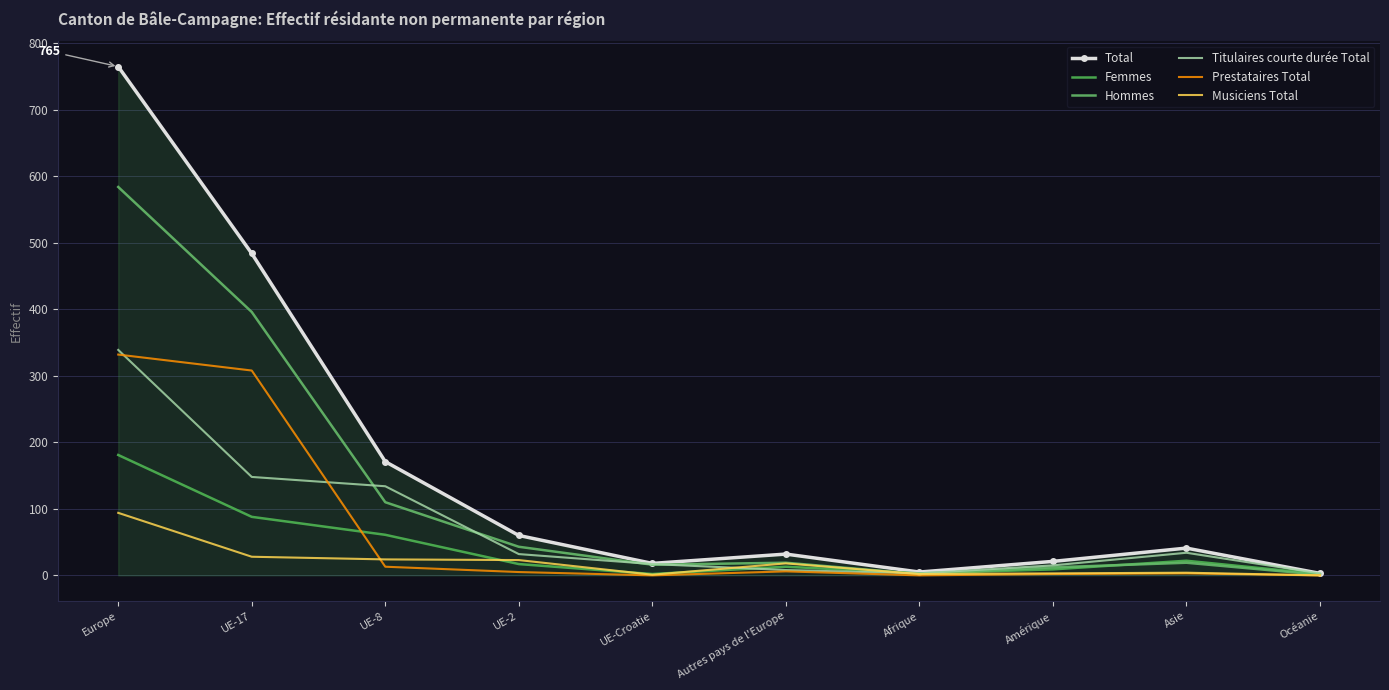

Reading right to left, extract all data points from this chart.

Total: Océanie=3	Asie=41	Amérique=21	Afrique=5	Autres pays de l'Europe=32	UE-Croatie=18	UE-2=60	UE-8=171	UE-17=484	Europe=765
Femmes: Océanie=2	Asie=22	Amérique=9	Afrique=3	Autres pays de l'Europe=13	UE-Croatie=2	UE-2=17	UE-8=61	UE-17=88	Europe=181
Hommes: Océanie=1	Asie=19	Amérique=12	Afrique=2	Autres pays de l'Europe=19	UE-Croatie=16	UE-2=43	UE-8=110	UE-17=396	Europe=584
Titulaires courte durée Total: Océanie=3	Asie=34	Amérique=15	Afrique=3	Autres pays de l'Europe=8	UE-Croatie=17	UE-2=32	UE-8=134	UE-17=148	Europe=339
Prestataires Total: Océanie=0	Asie=3	Amérique=2	Afrique=0	Autres pays de l'Europe=6	UE-Croatie=0	UE-2=5	UE-8=13	UE-17=308	Europe=332
Musiciens Total: Océanie=0	Asie=4	Amérique=3	Afrique=2	Autres pays de l'Europe=18	UE-Croatie=1	UE-2=23	UE-8=24	UE-17=28	Europe=94